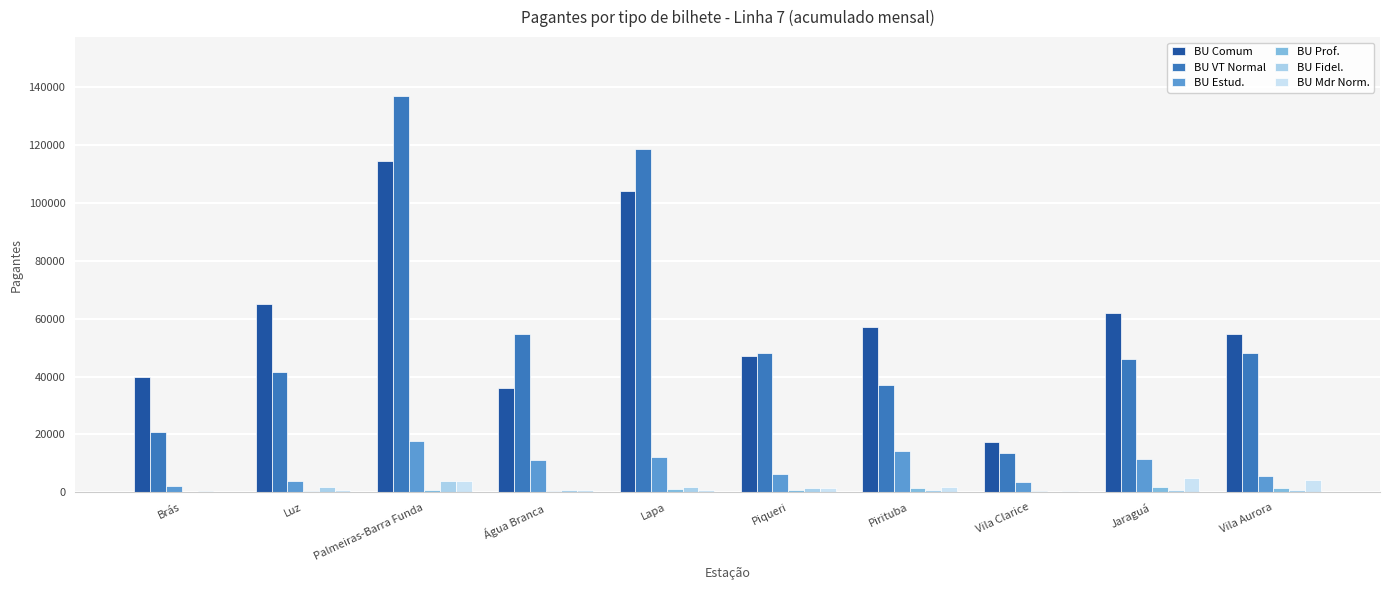

Count the number of categories in the chart.

10